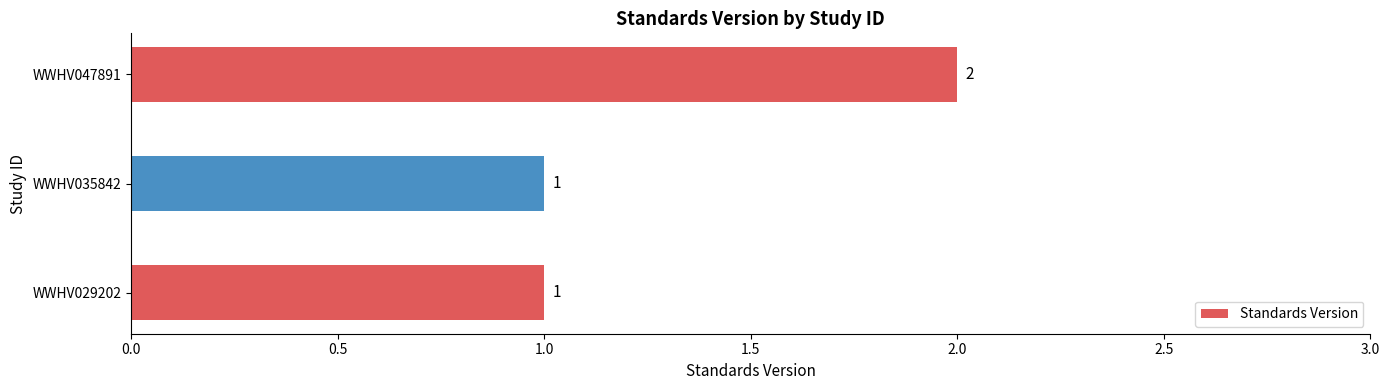

Reading bottom to top, extract all data points from this chart.

1	1	2